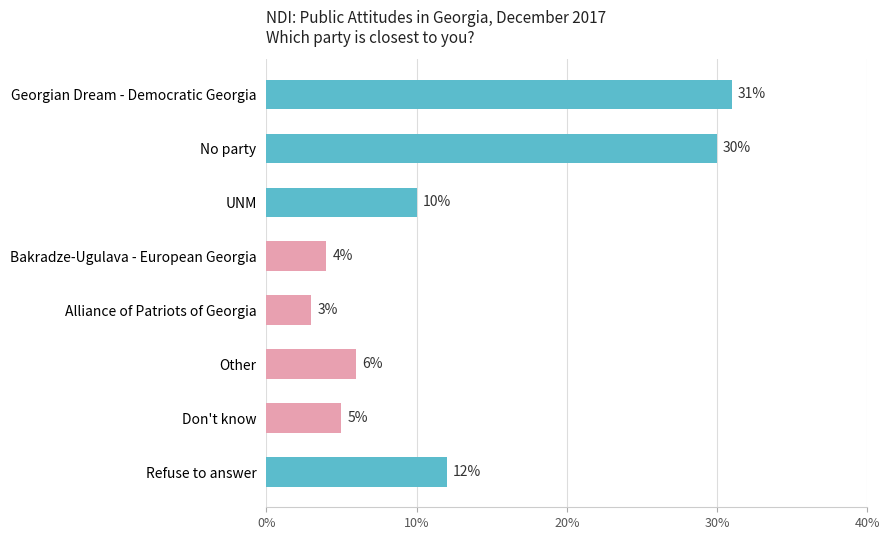

True or false: the data shows 6 at Bakradze-Ugulava - European Georgia.

False